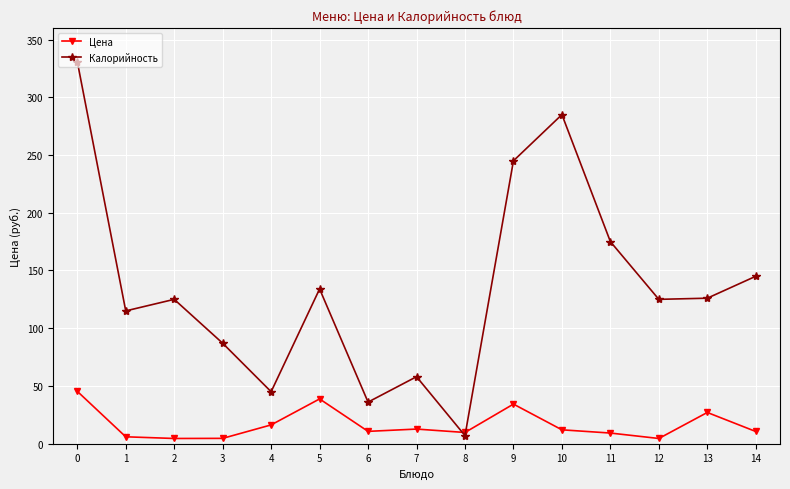

What is the value of the Калорийность point at the 10th from the left?

245.0